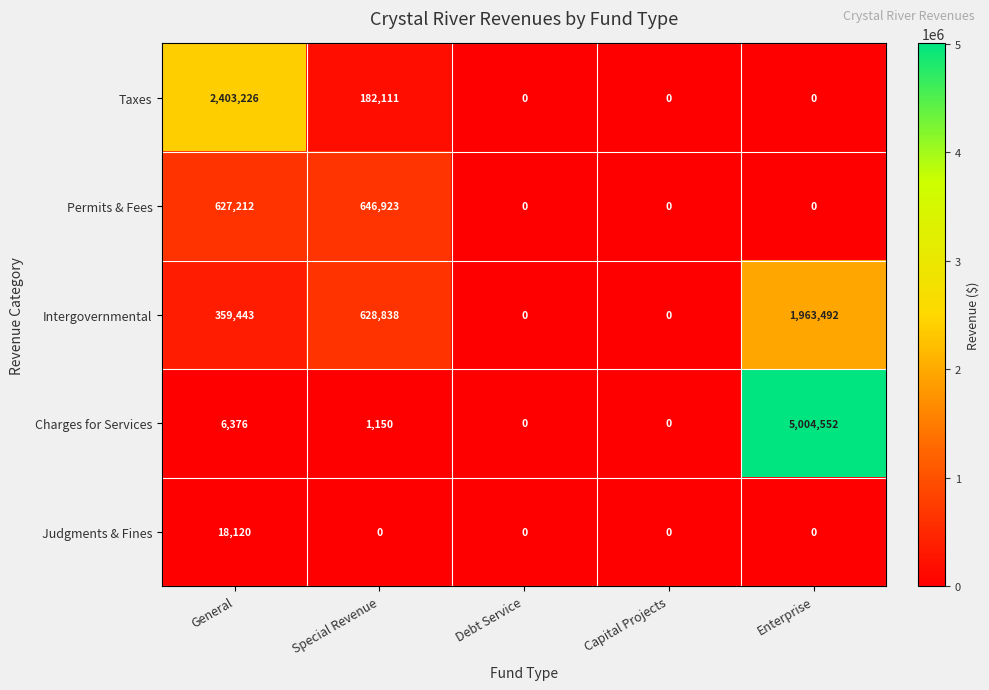

Reading left to right, extract all data points from this chart.

Taxes: General=2403226	Special Revenue=182111	Debt Service=0	Capital Projects=0	Enterprise=0
Permits & Fees: General=627212	Special Revenue=646923	Debt Service=0	Capital Projects=0	Enterprise=0
Intergovernmental: General=359443	Special Revenue=628838	Debt Service=0	Capital Projects=0	Enterprise=1963492
Charges for Services: General=6376	Special Revenue=1150	Debt Service=0	Capital Projects=0	Enterprise=5004552
Judgments & Fines: General=18120	Special Revenue=0	Debt Service=0	Capital Projects=0	Enterprise=0